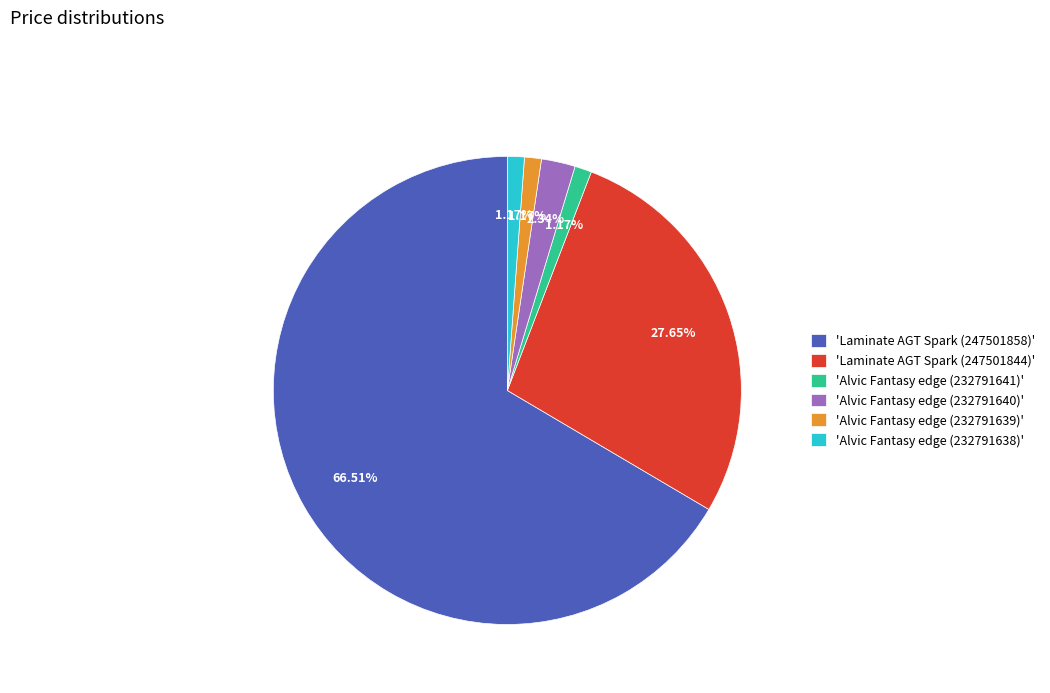

How many slices are in this pie chart?

6